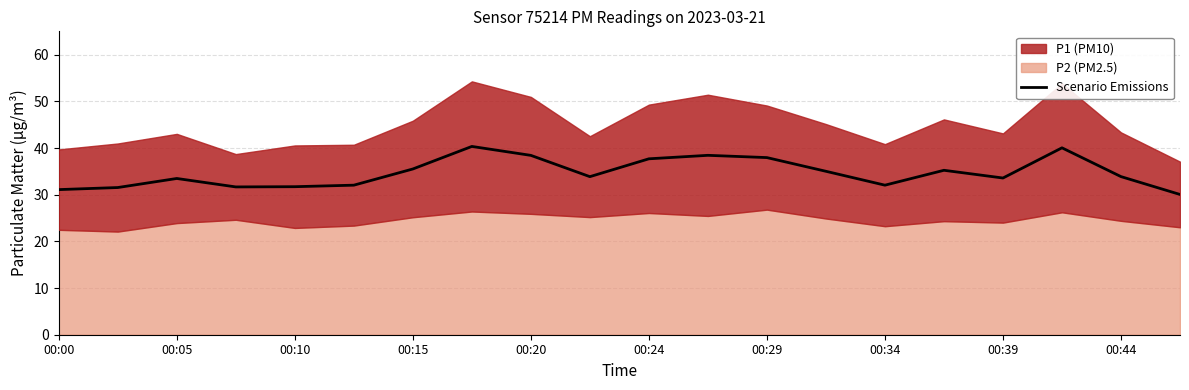

How many interior local valleys (lower than both neighbors) does the data have?

4